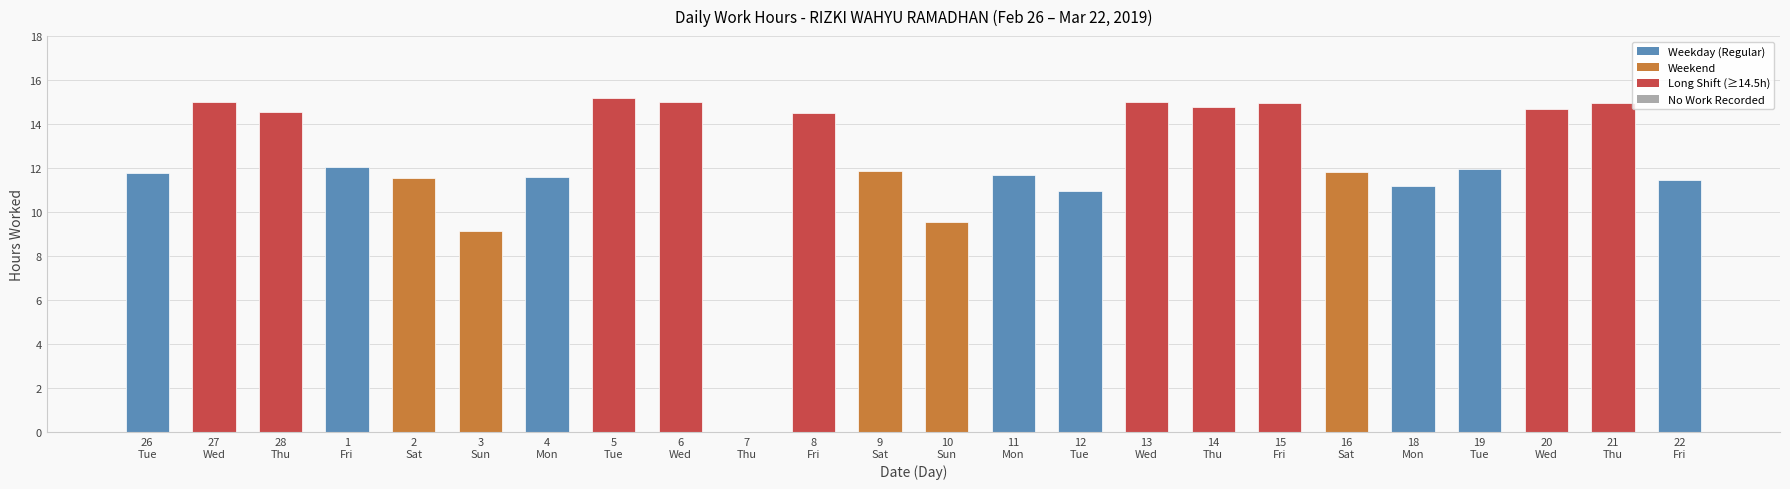

What is the sum of all values?

295.2